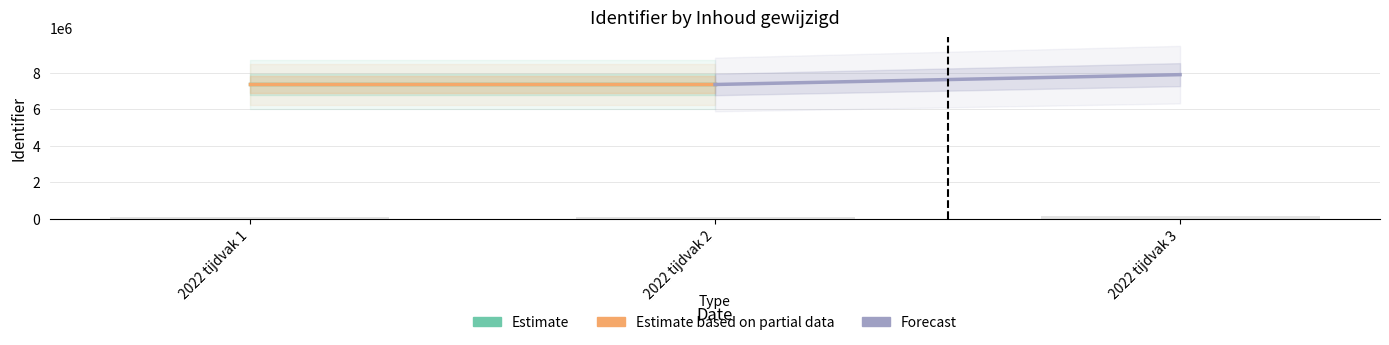

What is the average value?

112845.6